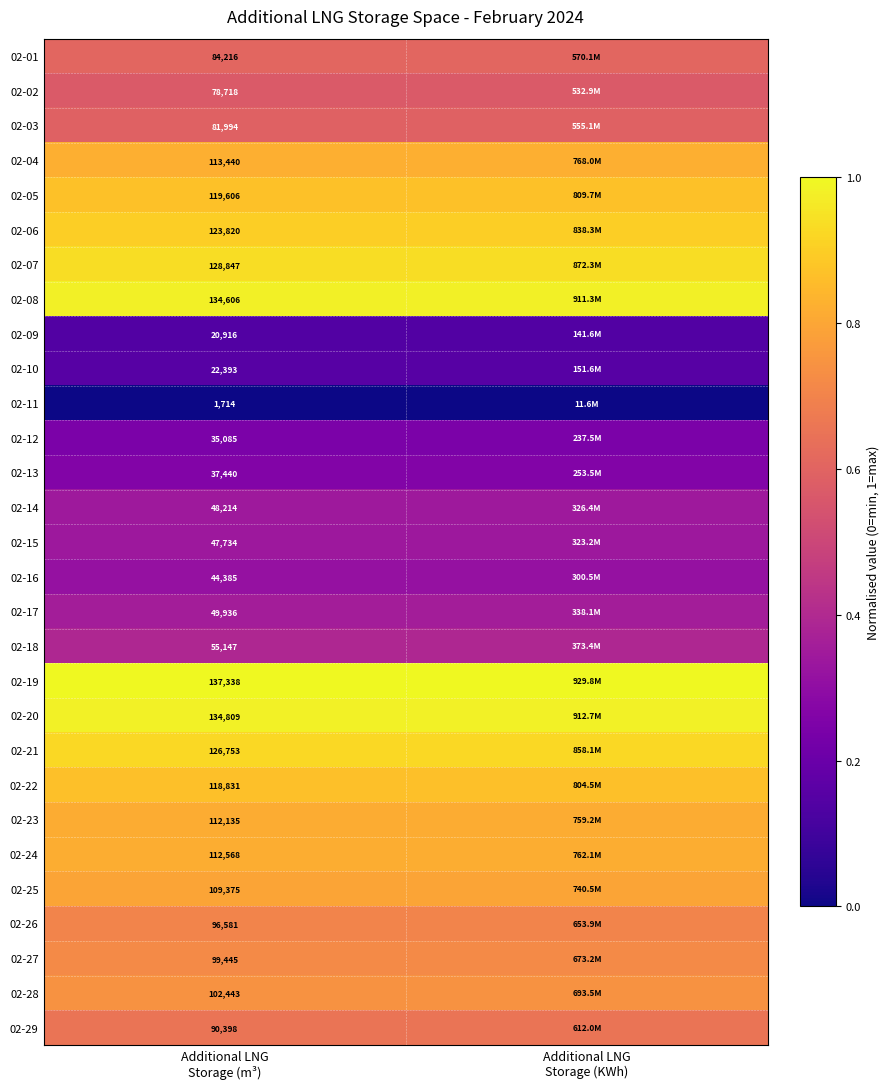

What value does the 02-27 series have at Additional LNG Storage (m³)?

0.7